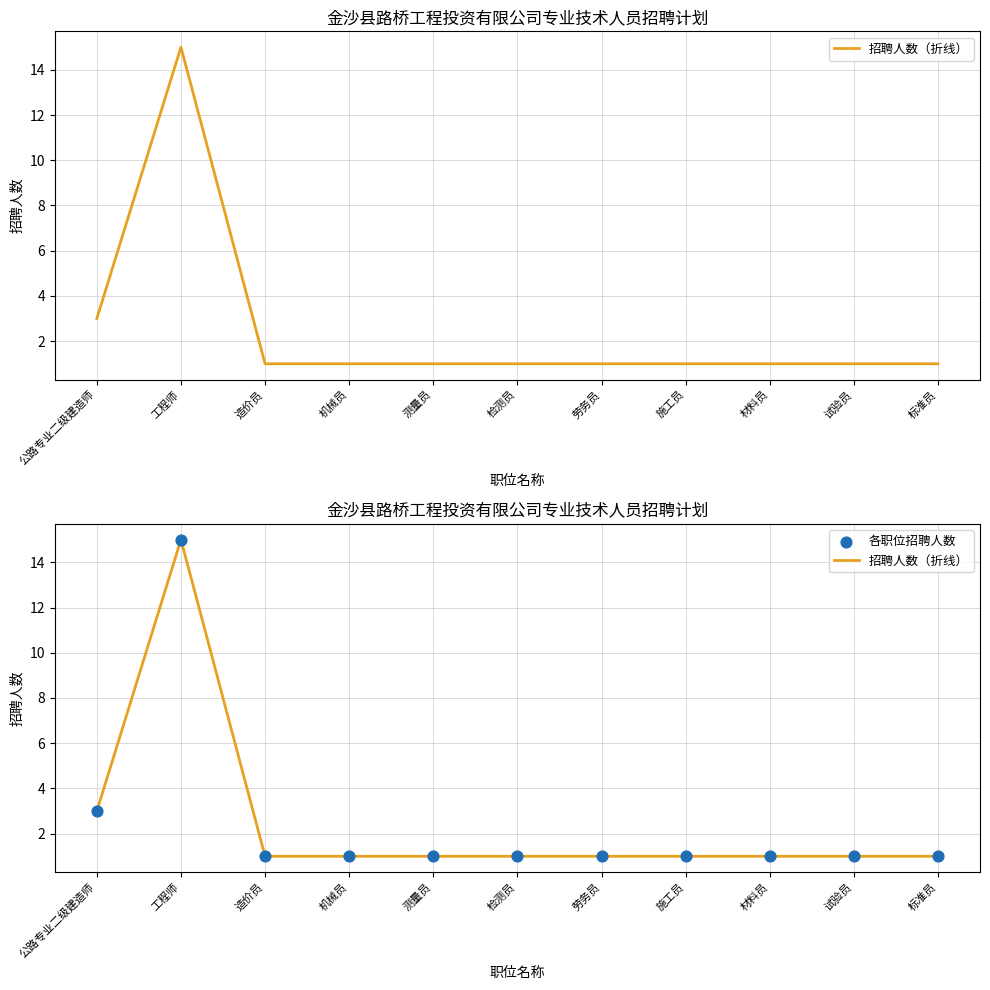

At how many categories does at least one series exceed 13?

1